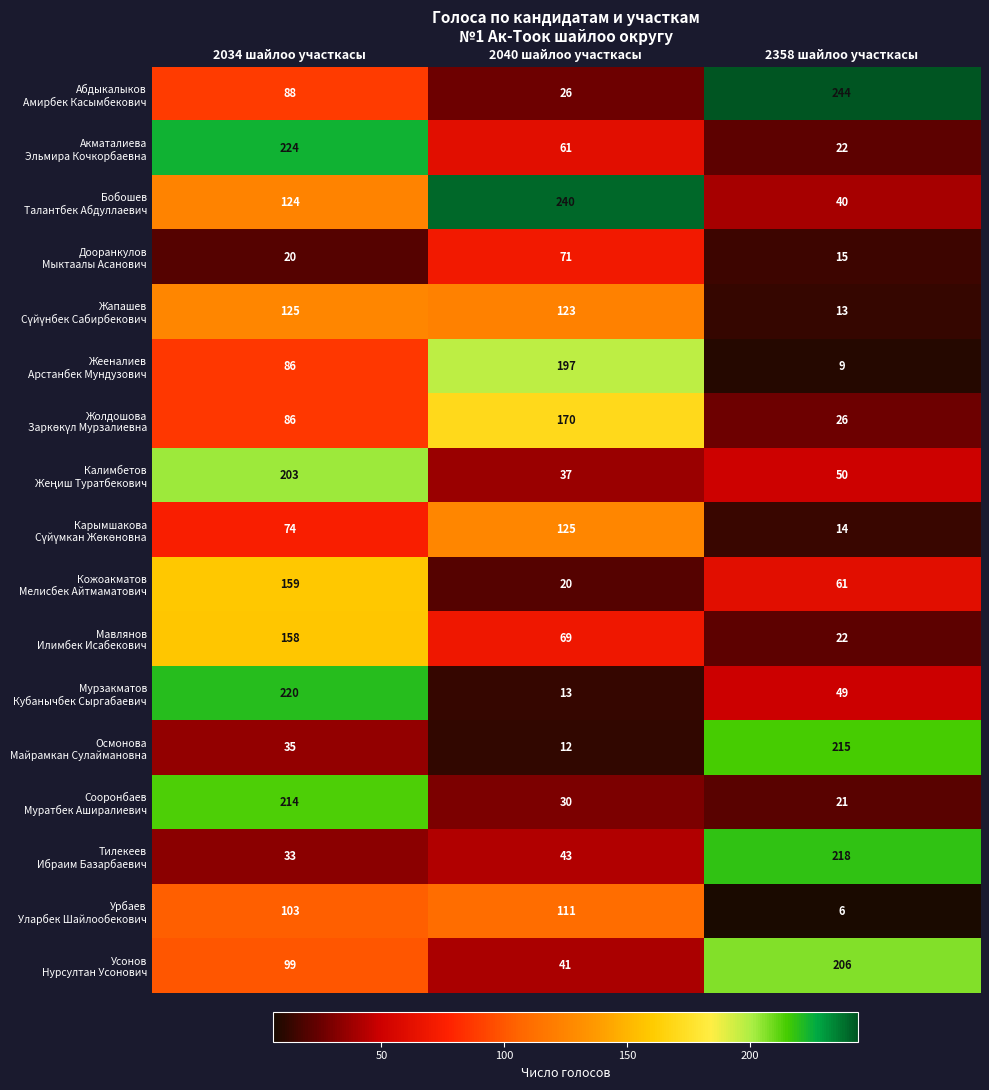

What is the difference between the highest and lowest values at 2034 шайлоо участкасы?

204